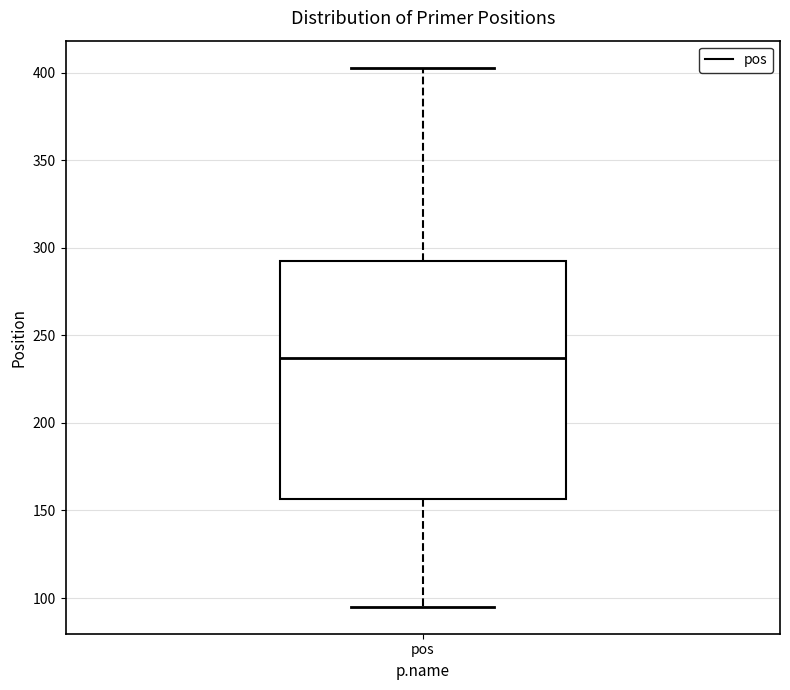

Read this box plot against the y-axis: the position of the median line, the range covered by the box, and the ends of both whiskers. The values are not printed on the chart, so give them approximately, as read against the axis.

median 235, box 155 to 295, whiskers 95 to 405